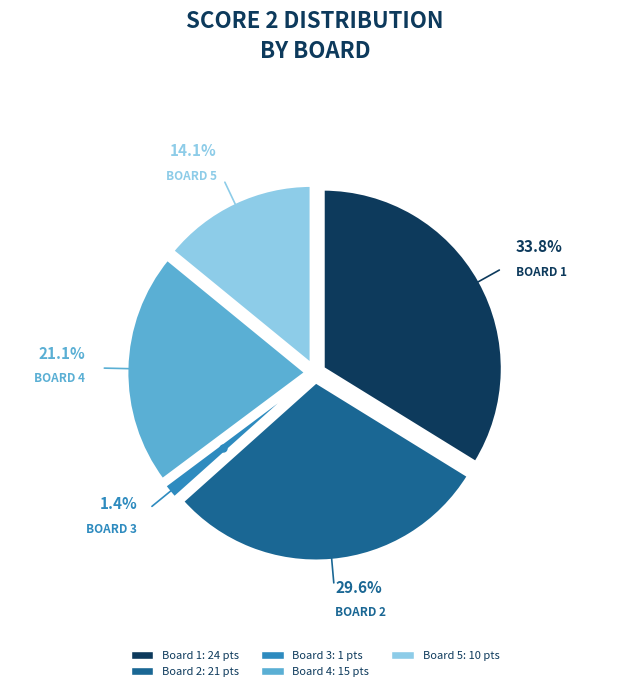

Is there any slice that represents more than half of the pie?

No